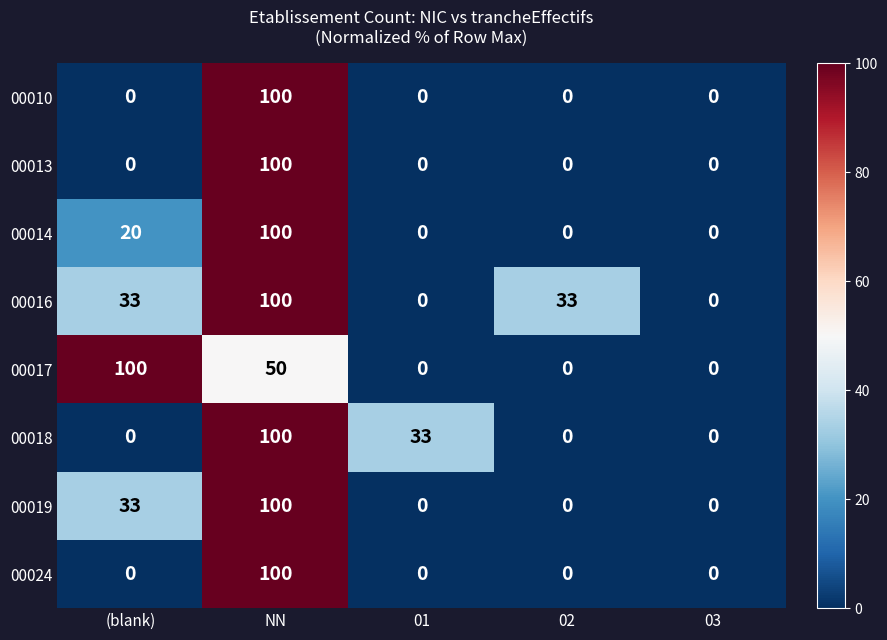

What is the maximum value shown in the chart?

100